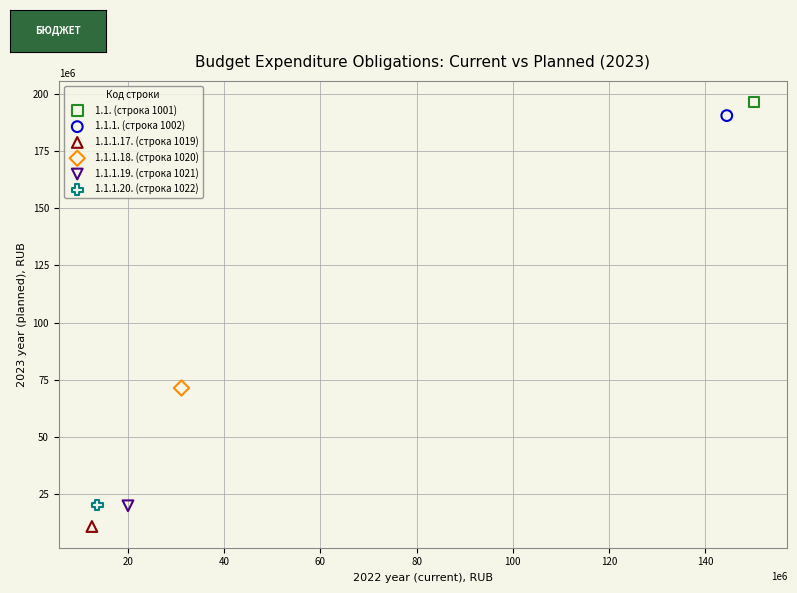

What are all the series names shown in the legend?

1.1. (строка 1001), 1.1.1. (строка 1002), 1.1.1.17. (строка 1019), 1.1.1.18. (строка 1020), 1.1.1.19. (строка 1021), 1.1.1.20. (строка 1022)